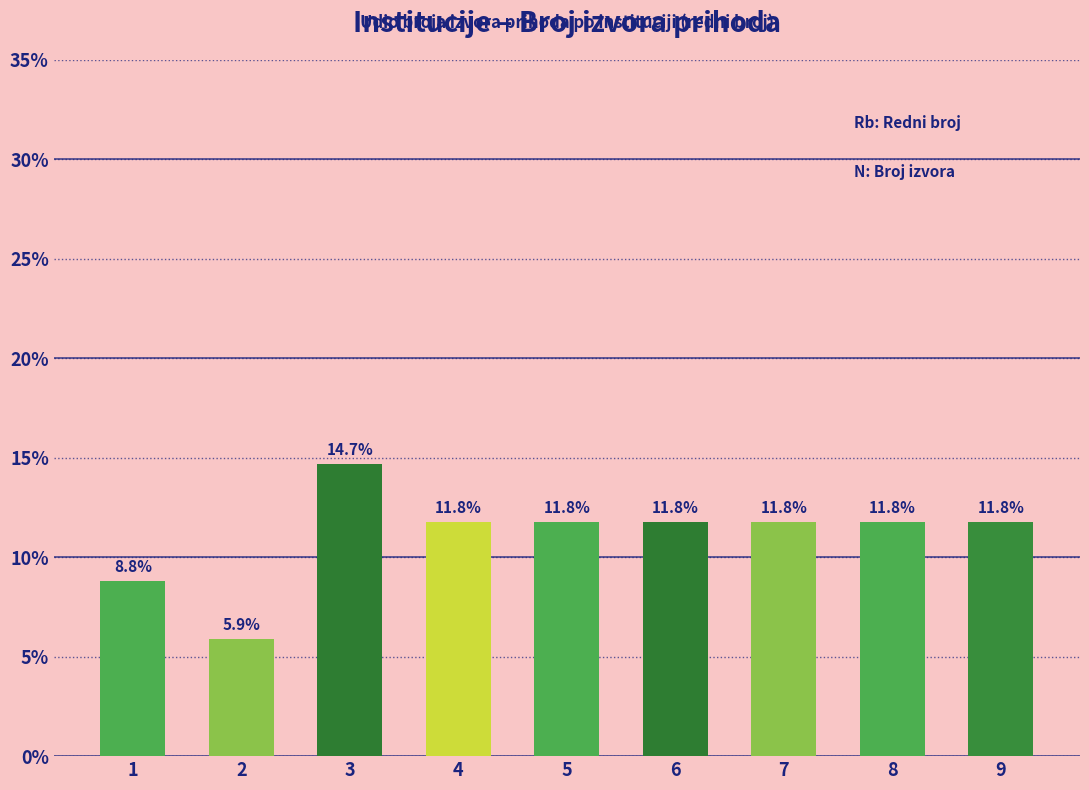

Does the chart contain any negative values?

No